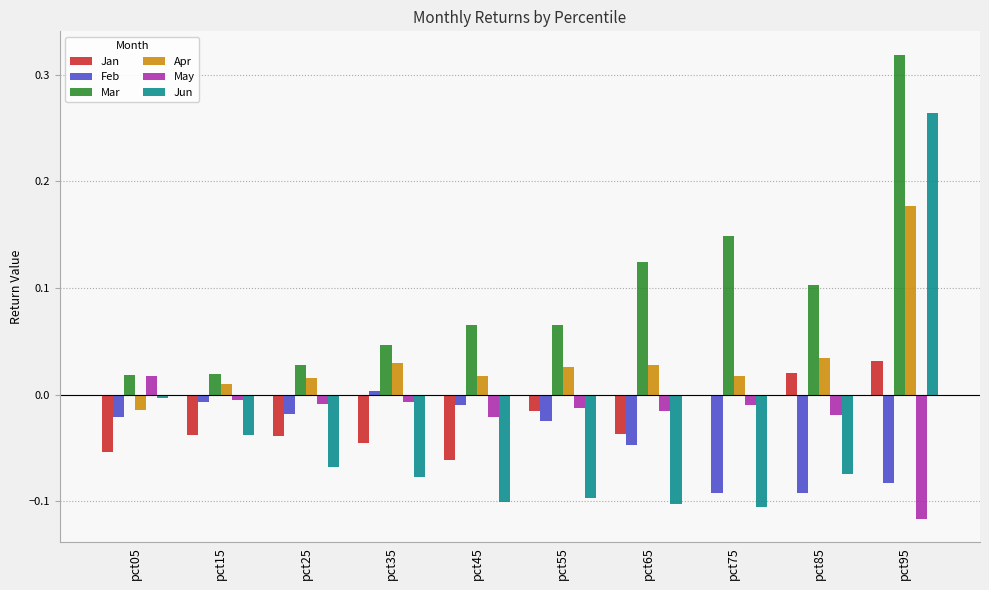

Which series changed the most between pct55 and pct65?

Mar